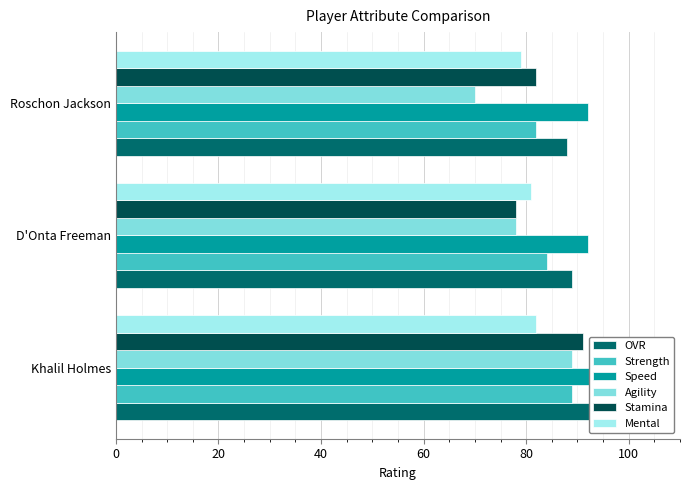

The value of Agility at Roschon Jackson is 70. True or false?

True